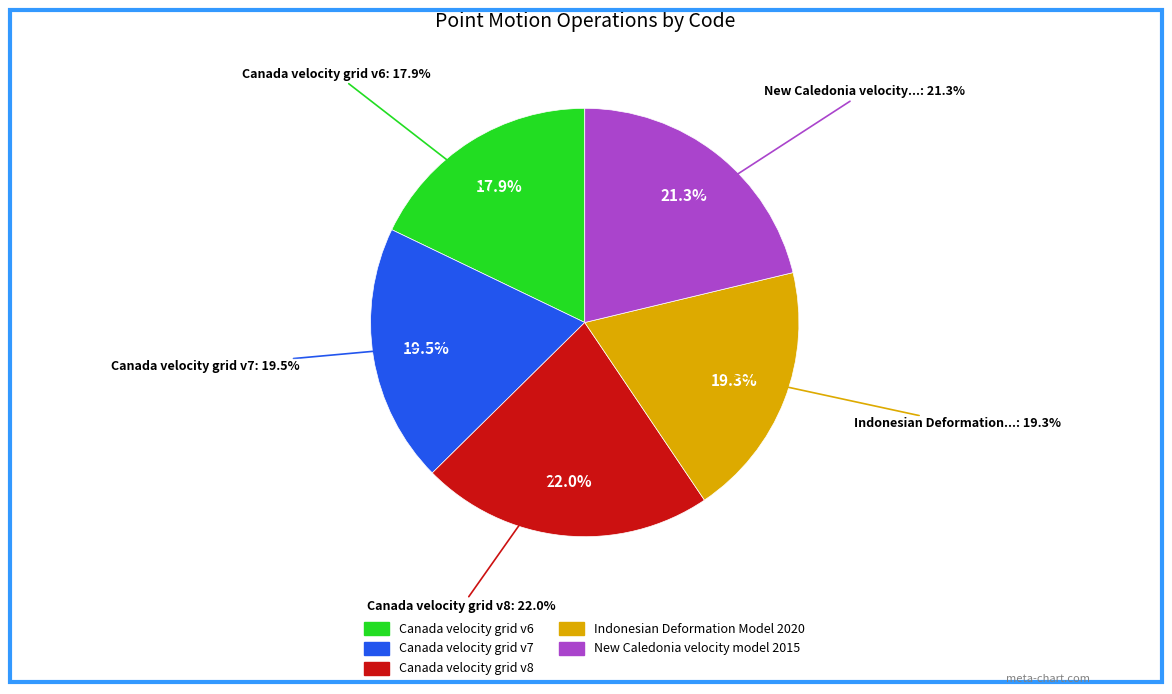

To the nearest percent, what percentage of the pie is New Caledonia velocity model 2015?

21%